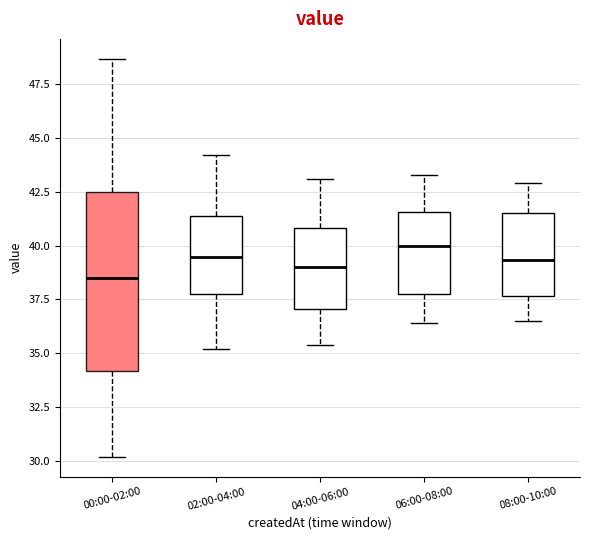

Reading left to right, transcribe this box plot: for each box, give where its median line is, the range the box spans, and where its two whiskers end, as read against the y-axis. The values are not printed on the chart, so give them approximately, as read against the axis.

00:00-02:00: median 38.5, box 34.0 to 42.5, whiskers 30.0 to 48.5
02:00-04:00: median 39.5, box 38.0 to 41.5, whiskers 35.0 to 44.0
04:00-06:00: median 39.0, box 37.0 to 41.0, whiskers 35.5 to 43.0
06:00-08:00: median 40.0, box 38.0 to 41.5, whiskers 36.5 to 43.5
08:00-10:00: median 39.5, box 37.5 to 41.5, whiskers 36.5 to 43.0